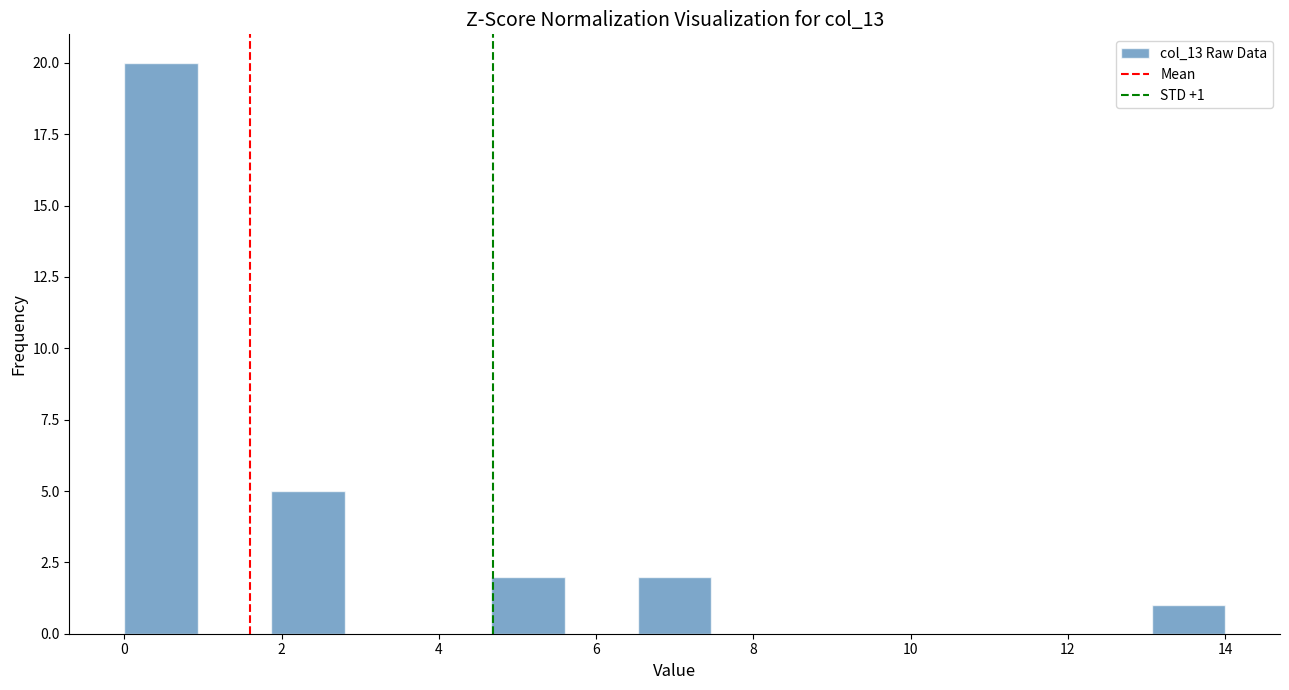

Which range on the x-axis has the tallest bar?

0.0 to 1.0